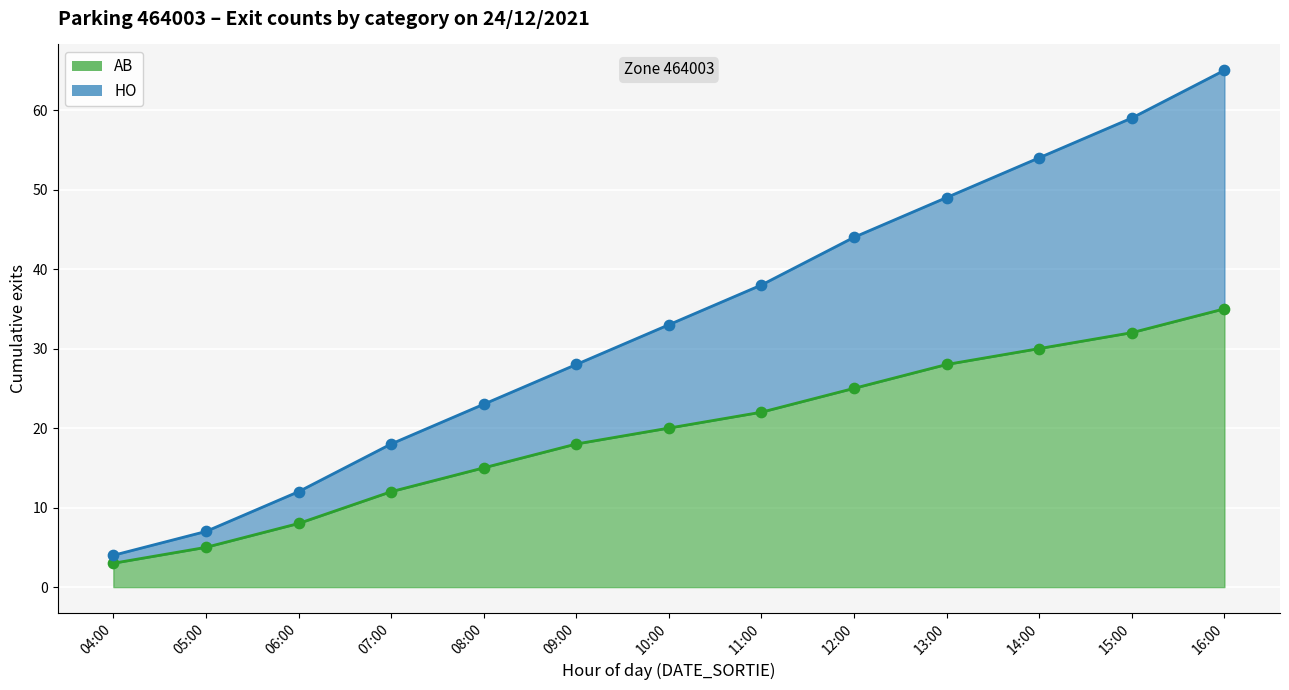

Is the value of AB at 08:00 greater than the value of HO at 10:00?

No